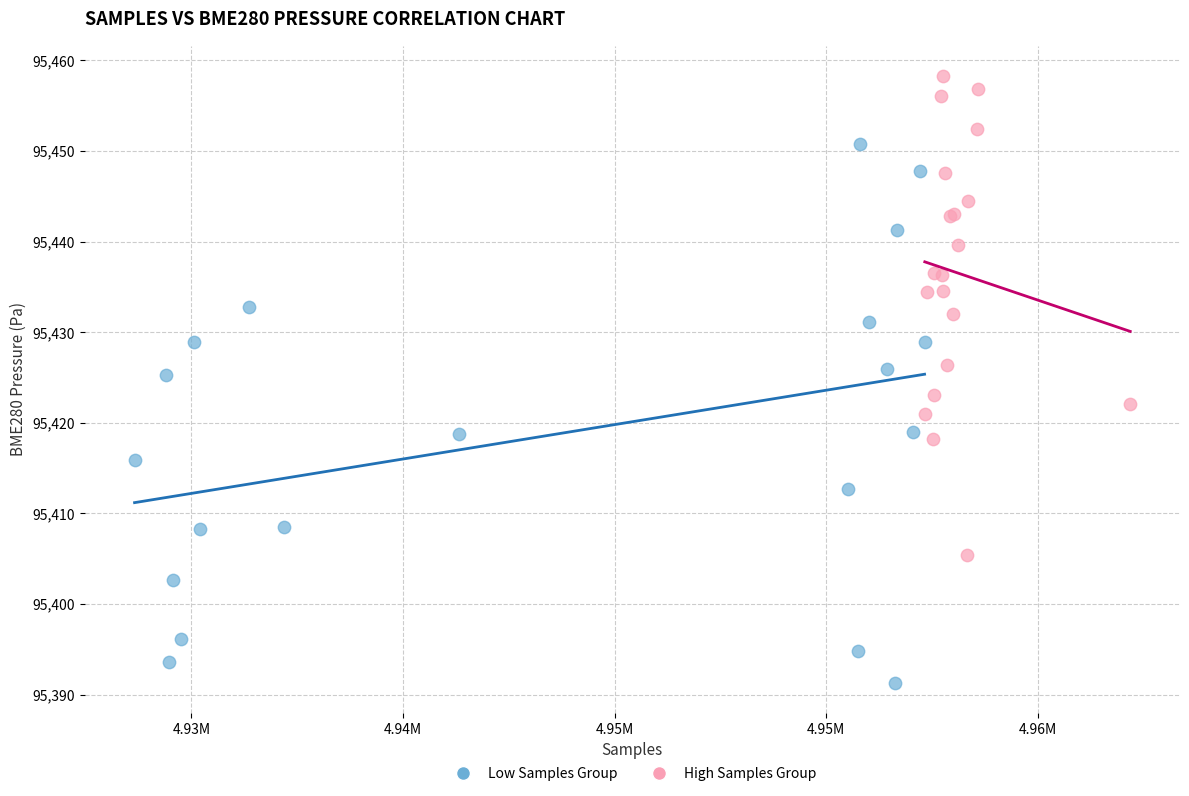

Which series reaches the minimum Y coordinate?

Low Samples Group